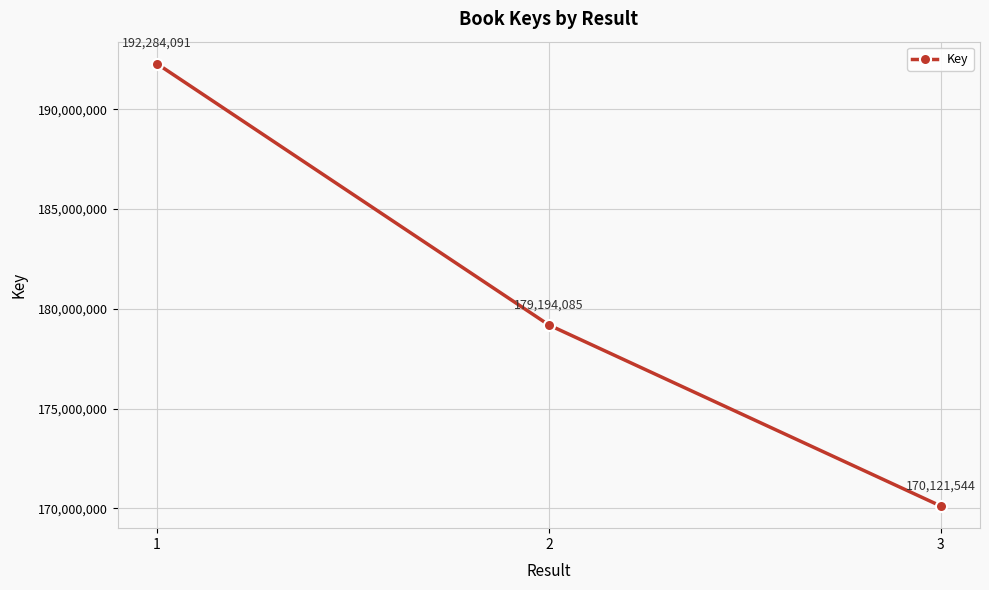

List the labels in order of value, smallest first.

3, 2, 1